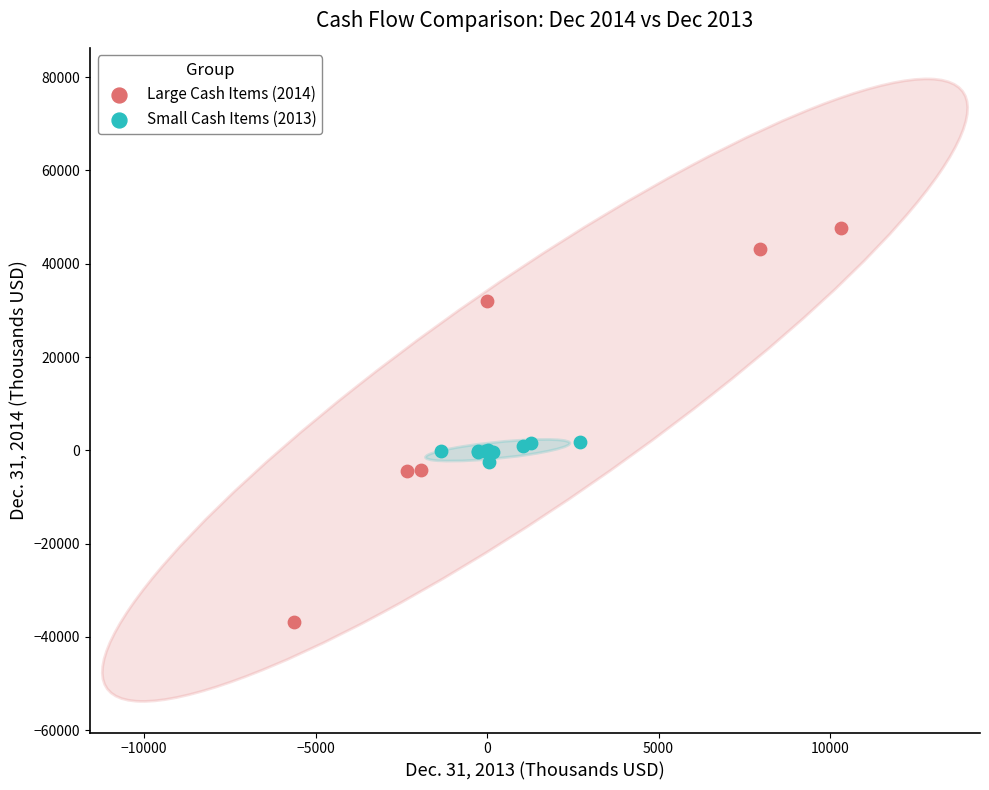

Which series reaches the maximum Y coordinate?

Large Cash Items (2014)